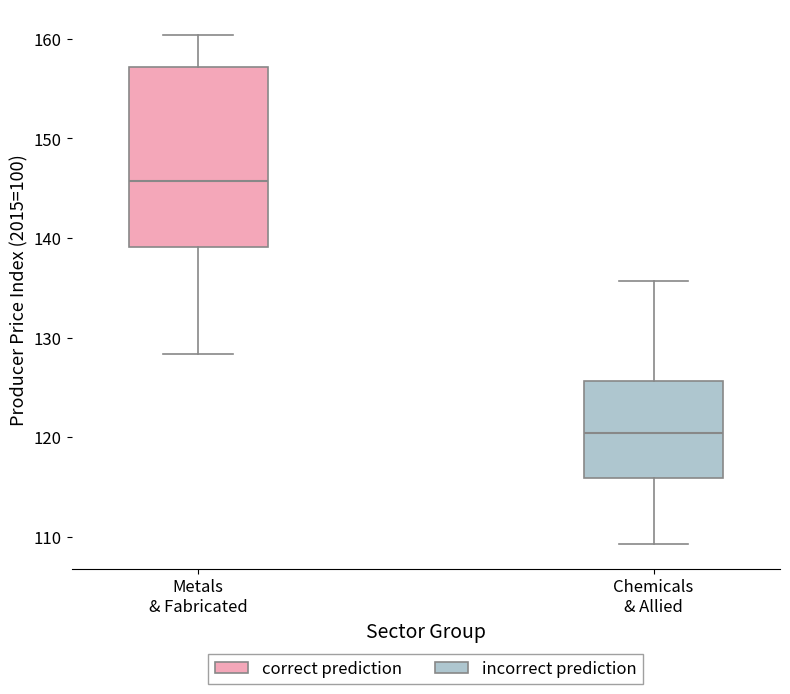

Which box's median line is the highest?

Metals & Fabricated